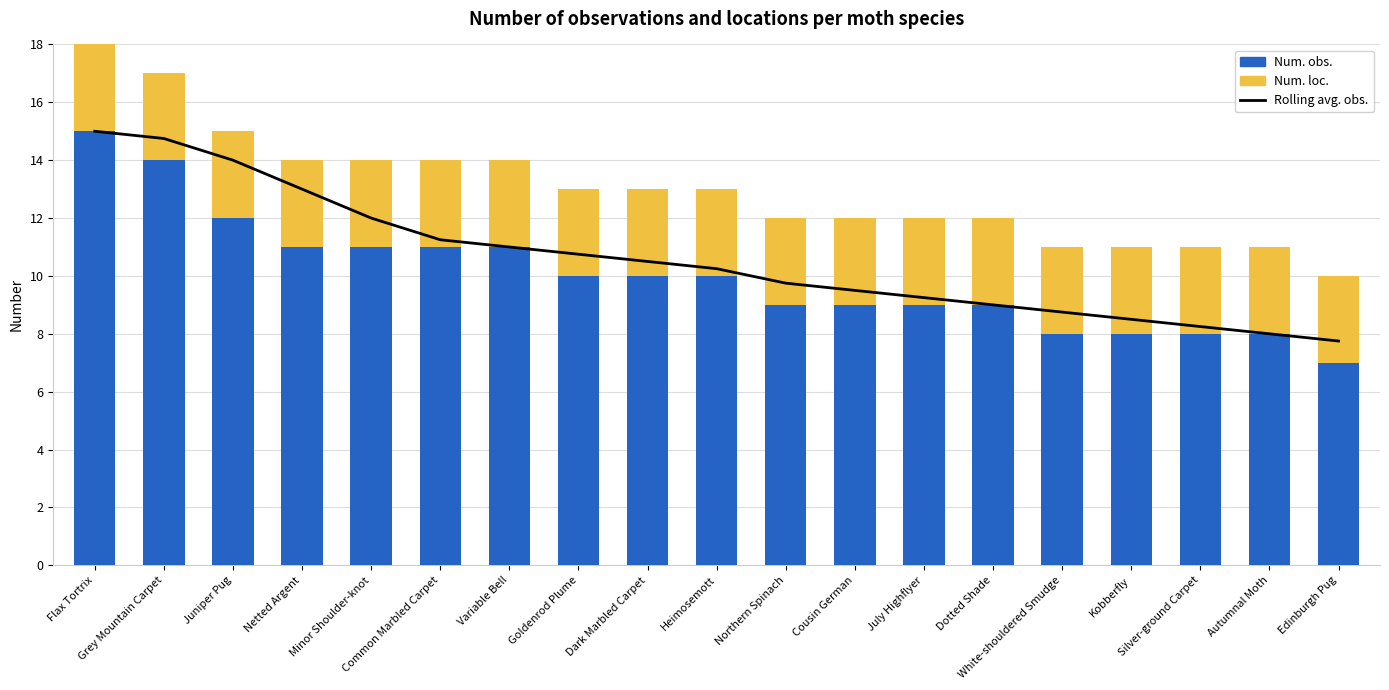

Where is Rolling avg. obs. nearest to the value 11?

Variable Bell